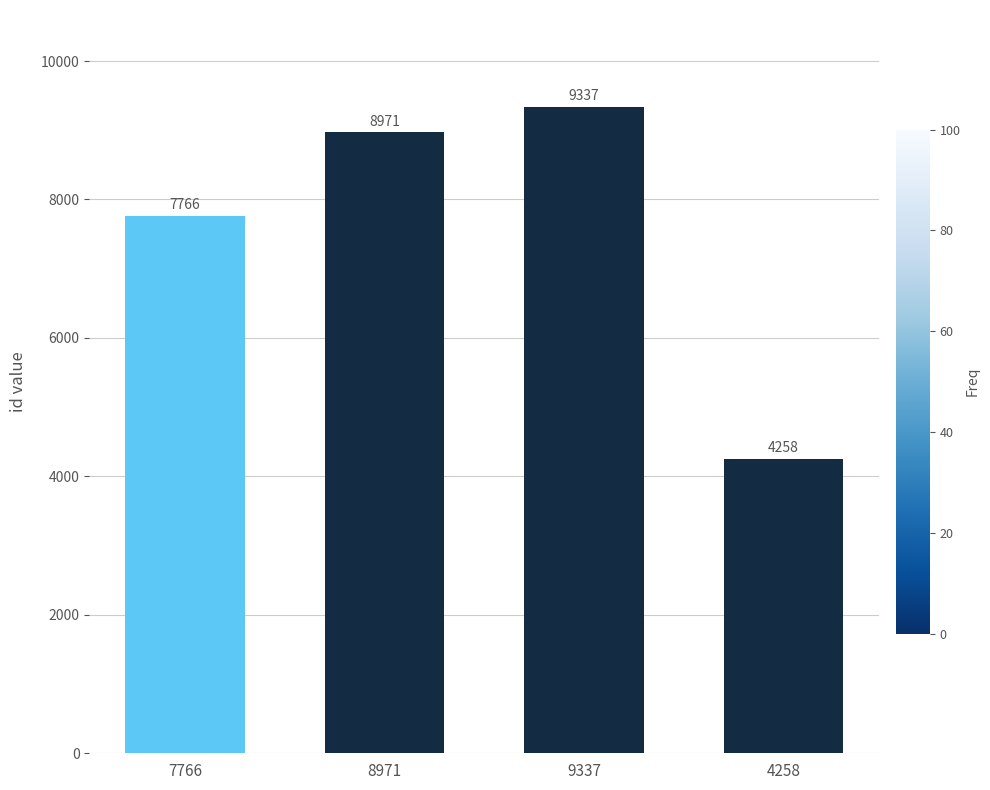

Are the bars horizontal?

No